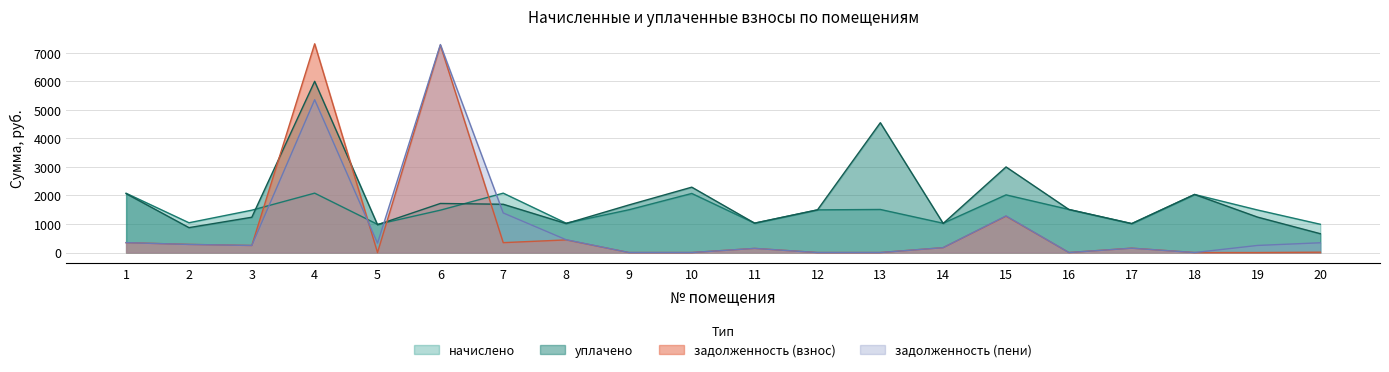

Read the уплачено value at 1.

2063.9